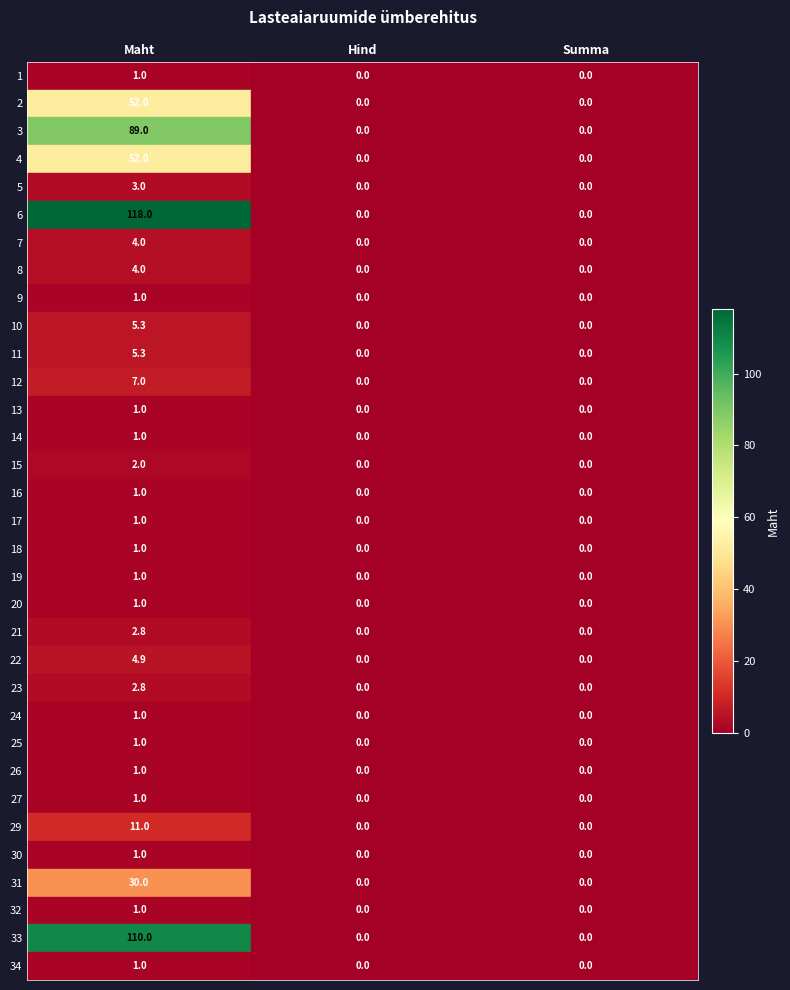

What is the difference between the maximum and minimum values?

117.0